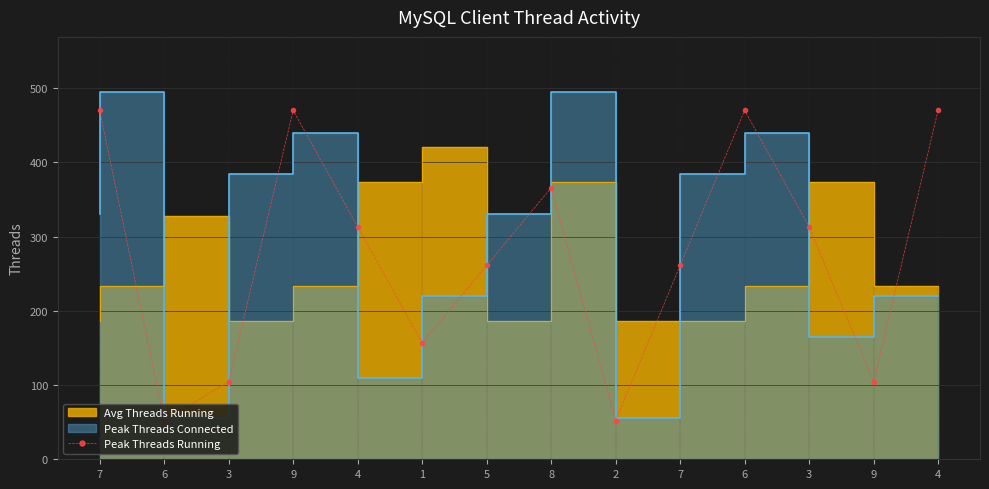

How many data points are less than 313?

7